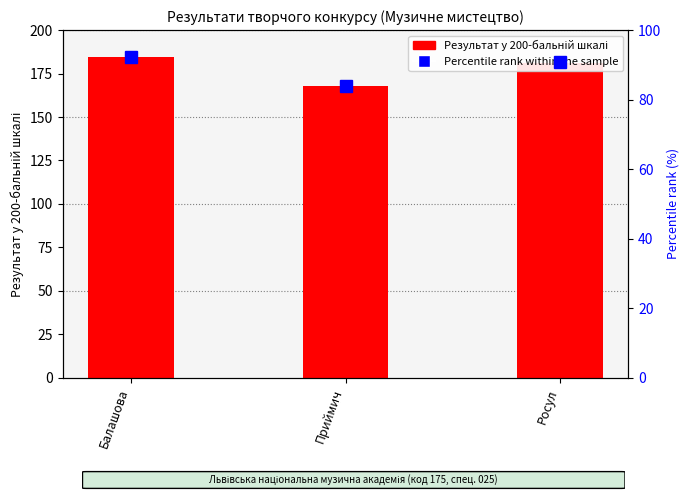

Reading left to right, extract all data points from this chart.

Результат у 200-бальній шкалі: 184.3	168.0	181.3
Percentile rank within the sample: 92.2	84.0	90.7